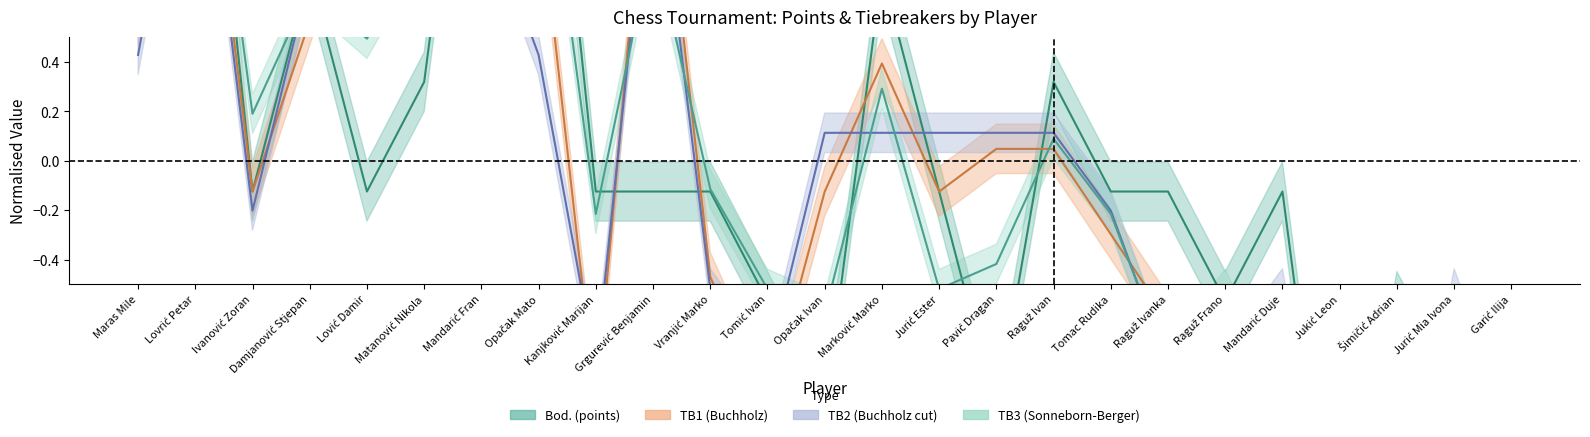

True or false: TB2 has more than 2 points higher than both neighbors.

True